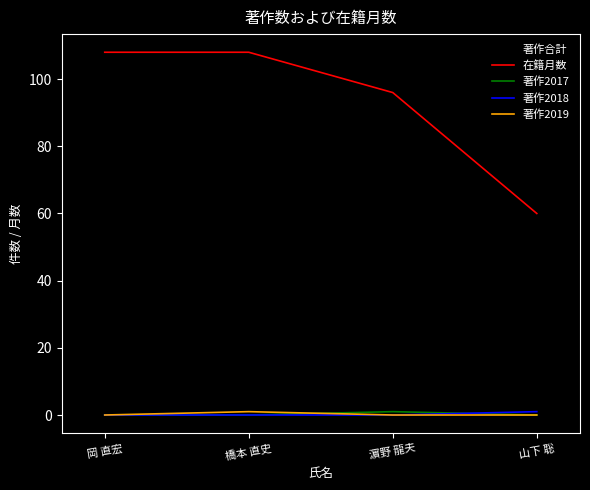

Which series changed the most between 橋本 直史 and 山下 聡?

在籍月数